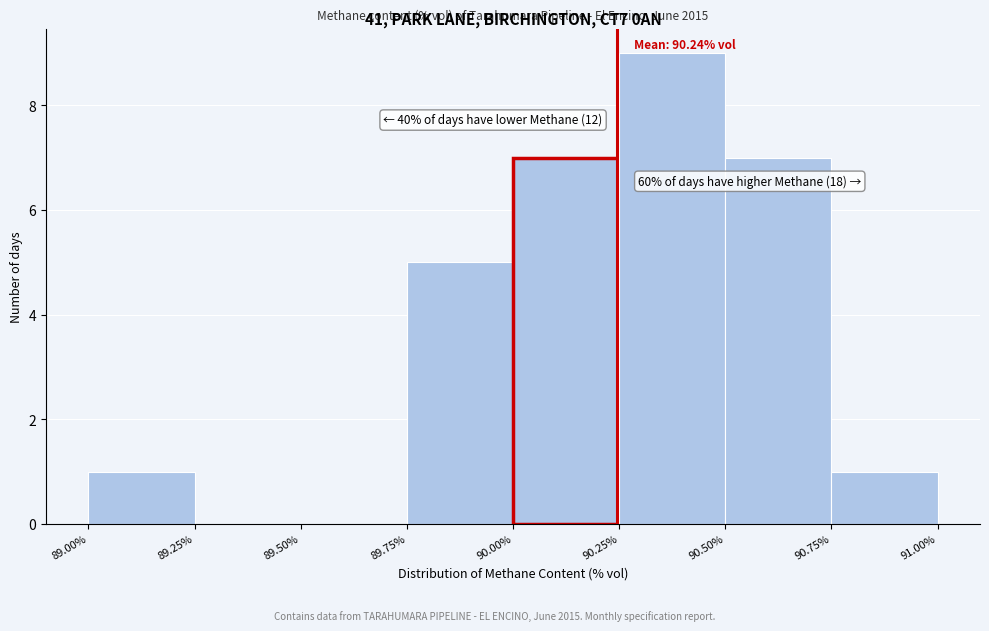

Over which range of the x-axis is the bar tallest?

90.25% to 90.50%